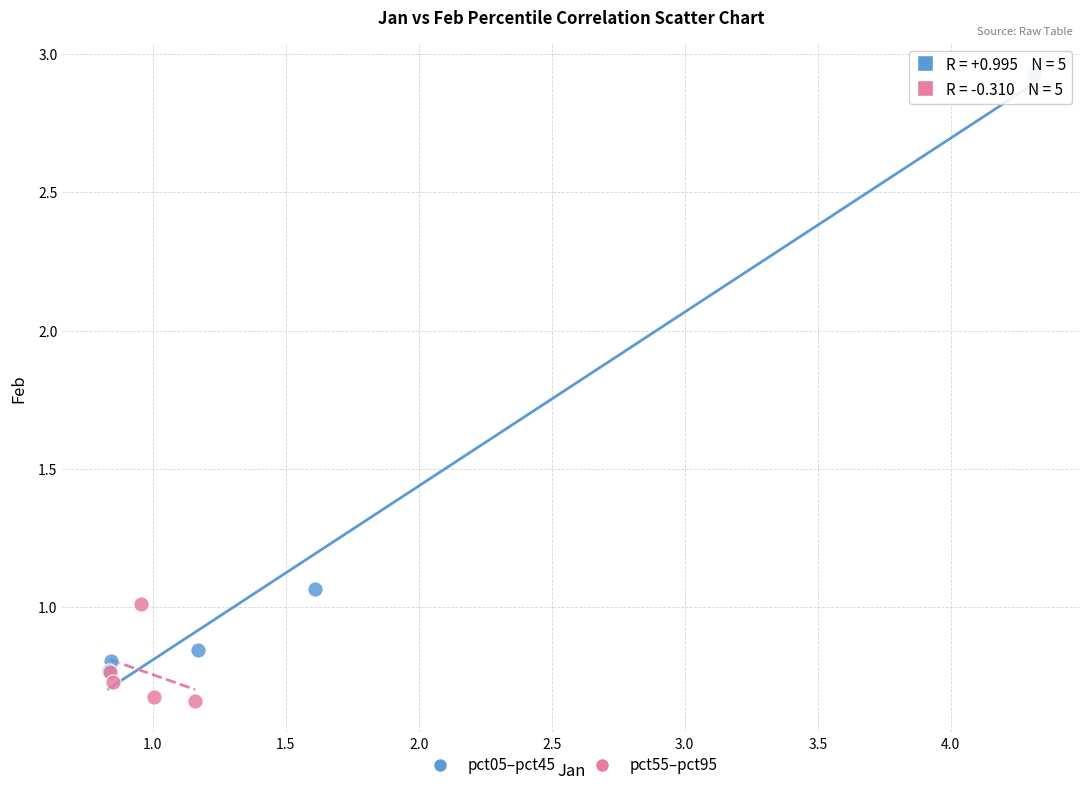

What are all the series names shown in the legend?

pct05–pct45, pct55–pct95